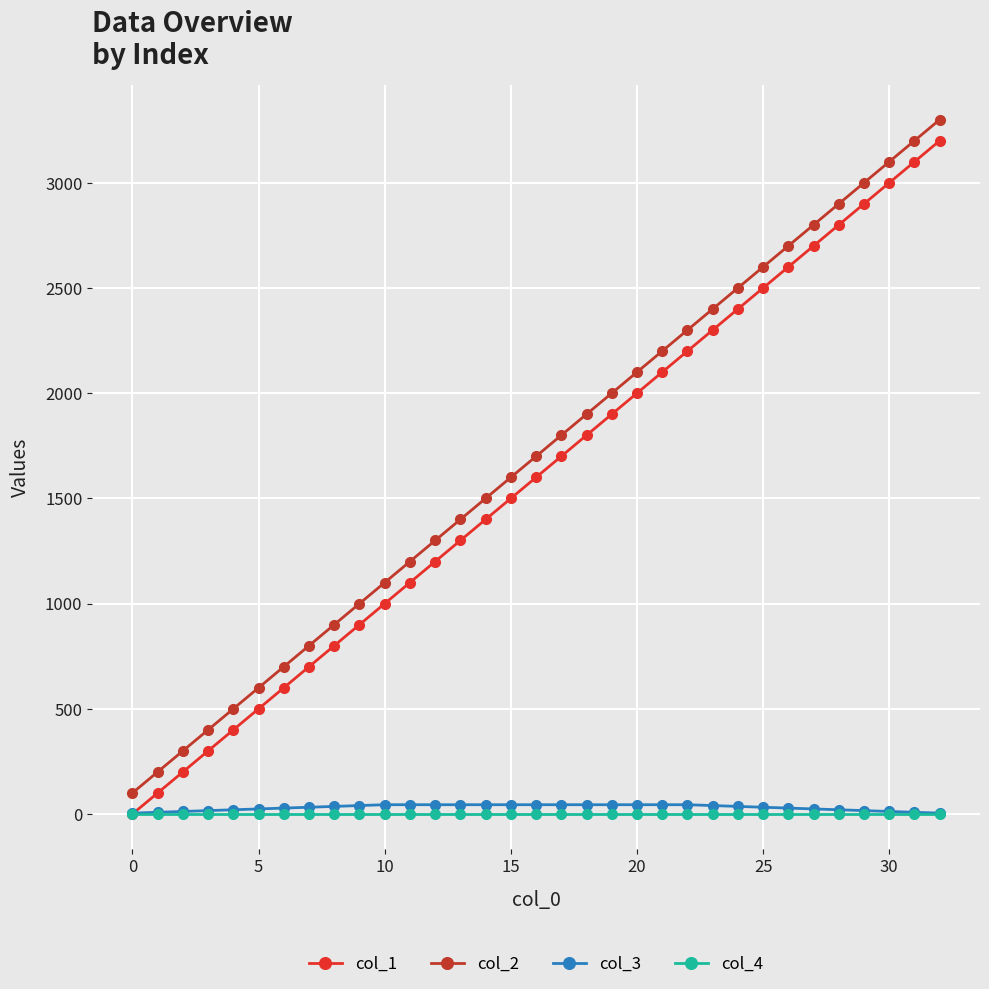

True or false: col_2 has more than 2 interior local peaks.

False